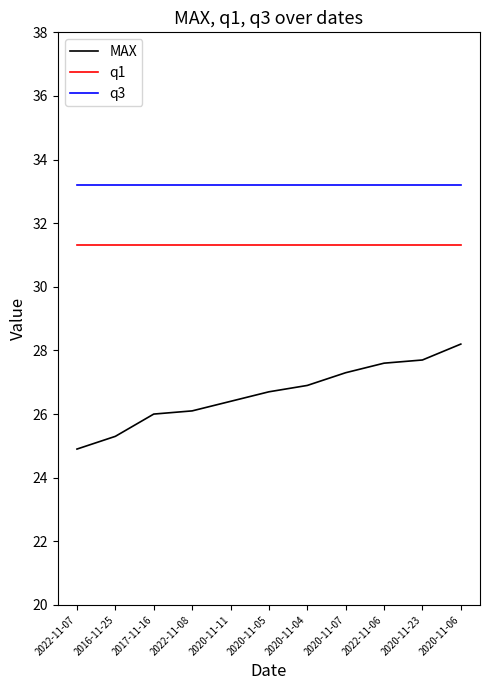

Reading left to right, transcribe all the data shown in this chart.

MAX: 24.9	25.3	26.0	26.1	26.4	26.7	26.9	27.3	27.6	27.7	28.2
q1: 31.3	31.3	31.3	31.3	31.3	31.3	31.3	31.3	31.3	31.3	31.3
q3: 33.2	33.2	33.2	33.2	33.2	33.2	33.2	33.2	33.2	33.2	33.2